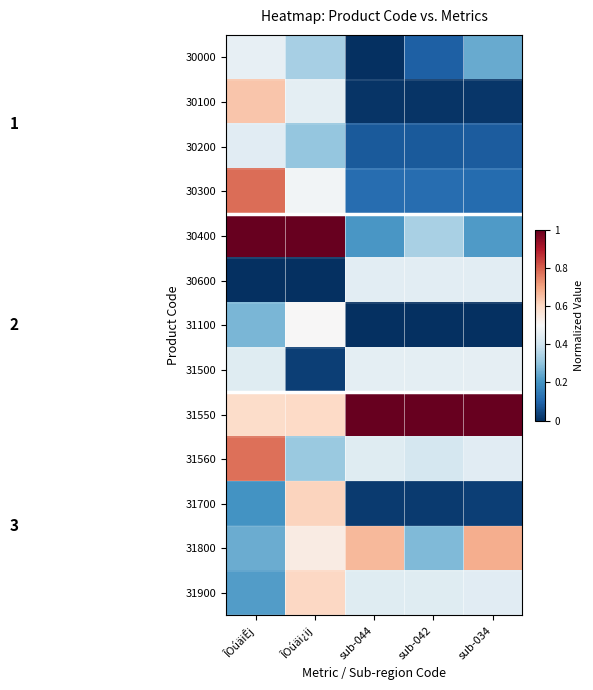

How many distinct data groups are displayed?

13